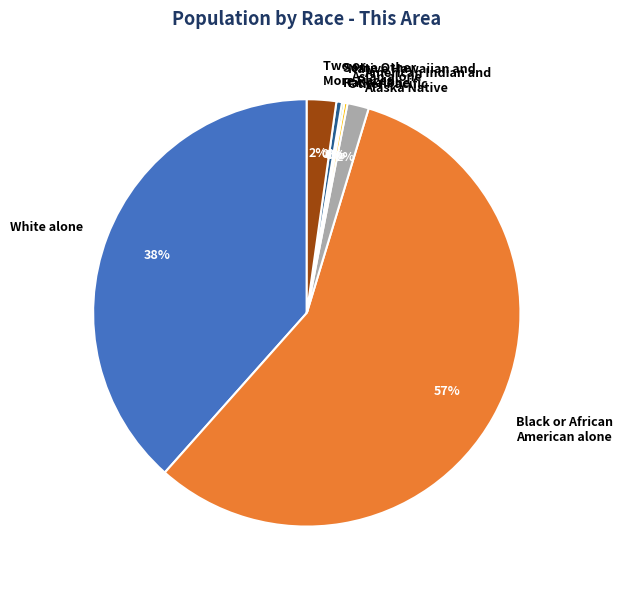

To the nearest percent, what is the average slice percentage?

14%